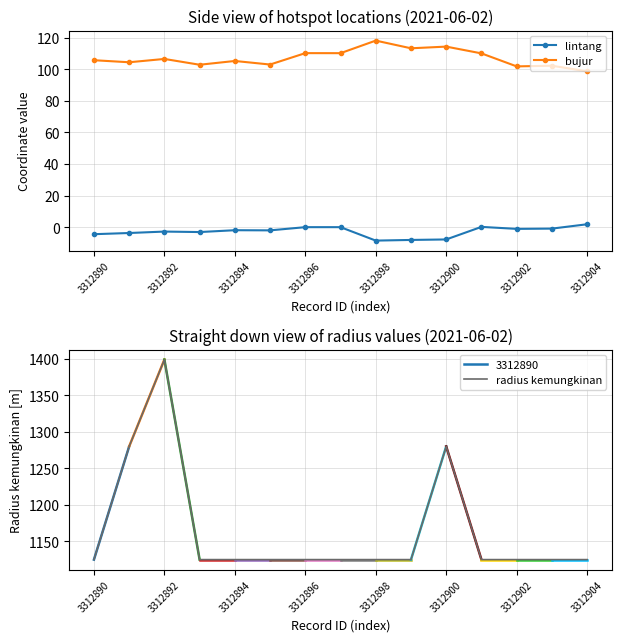

How many values in the lintang series exceed -2?

7